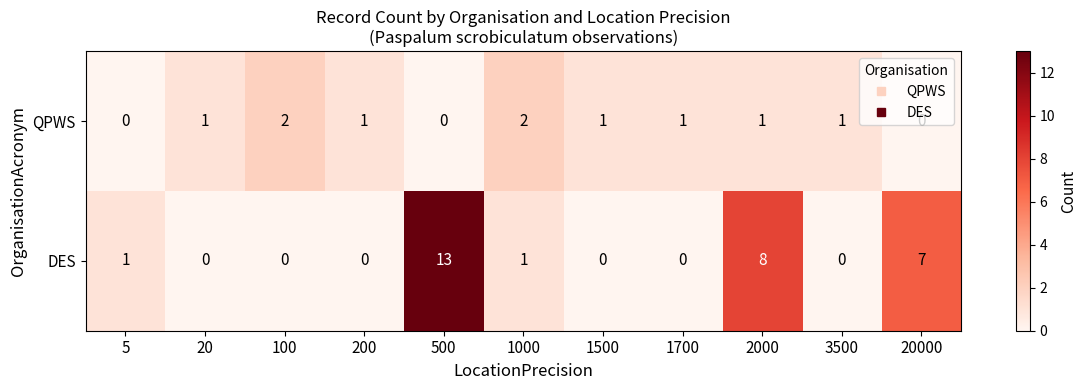

Is it true that QPWS equals 0 at 1500?

False